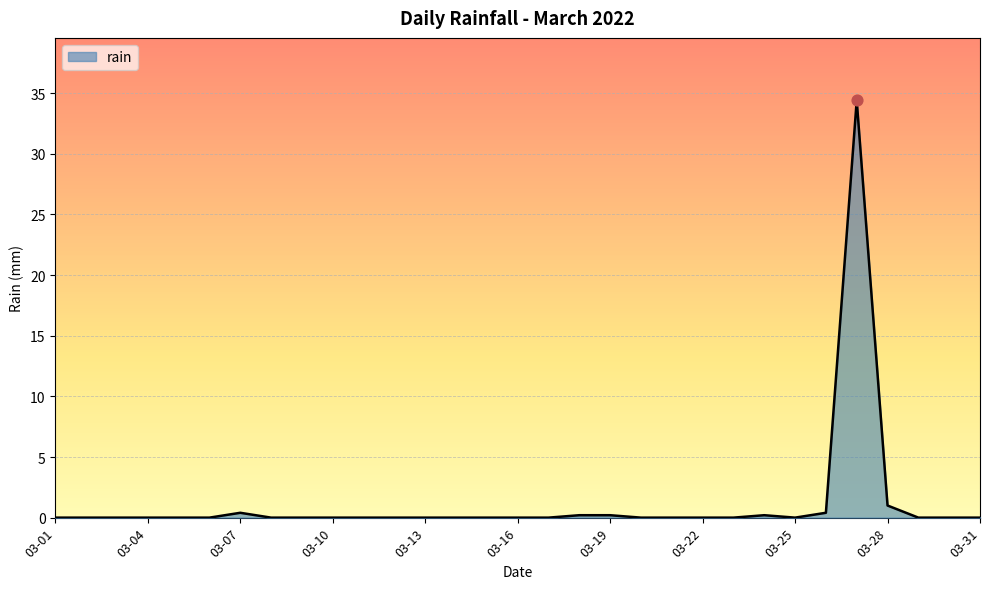

What is the difference between the maximum and minimum values?

34.4